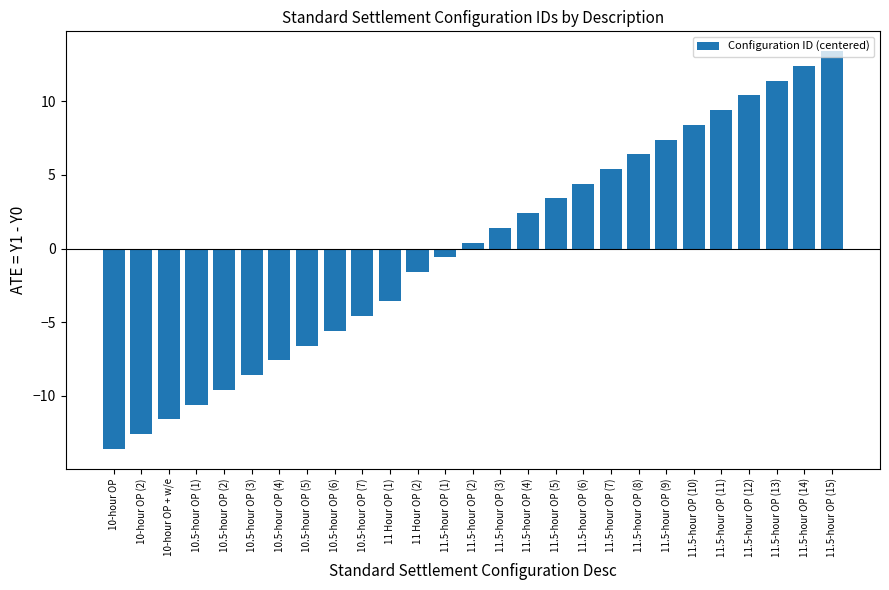

What is the difference between the values at 11.5-hour OP (9) and 11 Hour OP (2)?

9.0